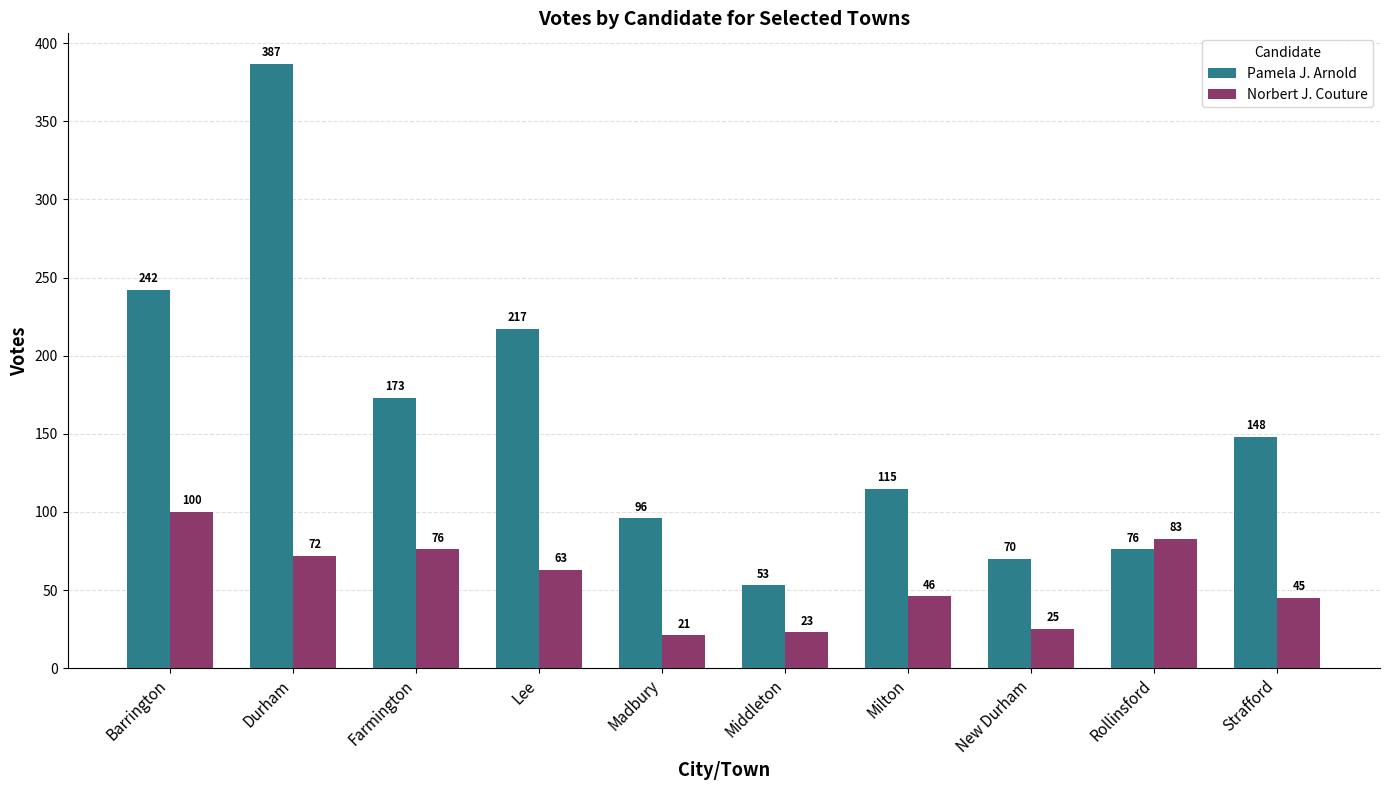

Where is Norbert J. Couture nearest to the value 60?

Lee